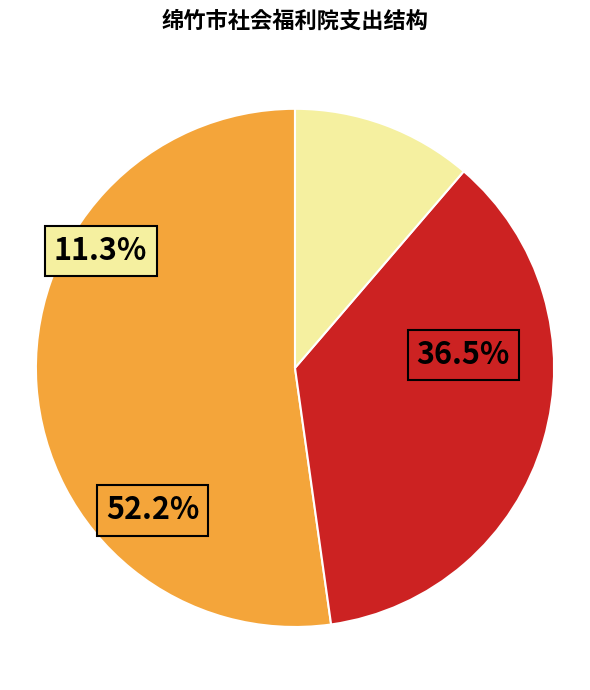

Count the number of slices in the pie.

3